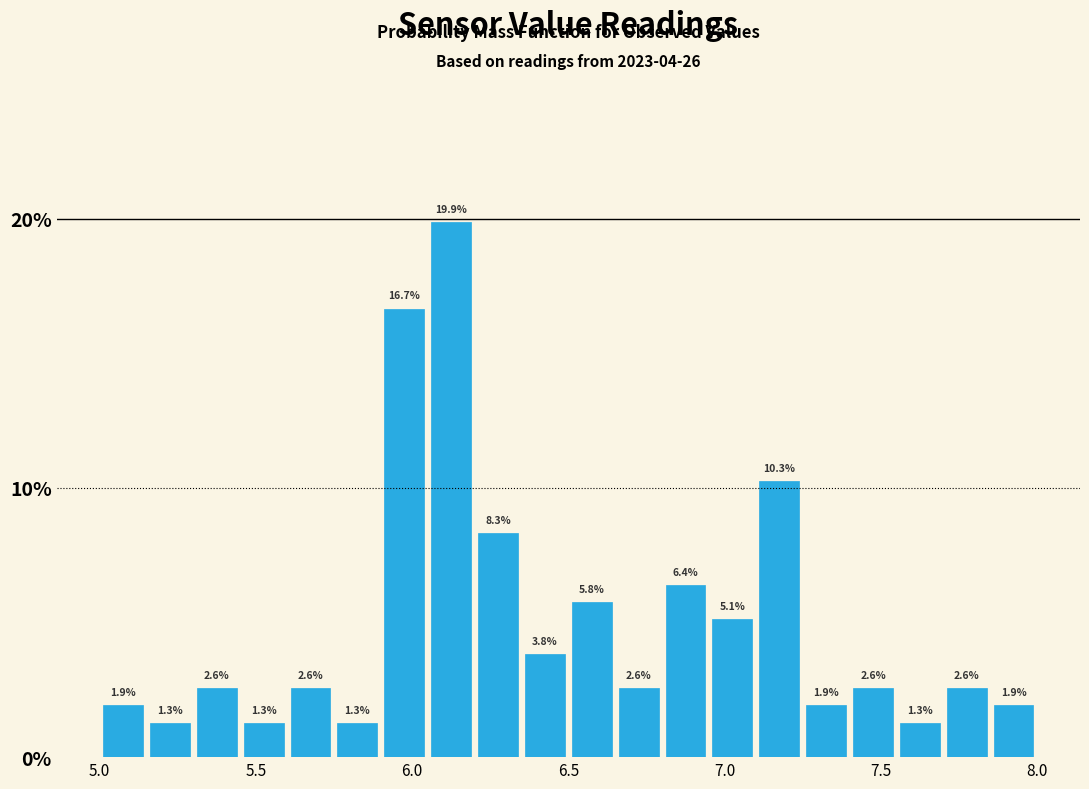

Read against the x-axis, roughly where is the centre of the tallest bar?

6.15